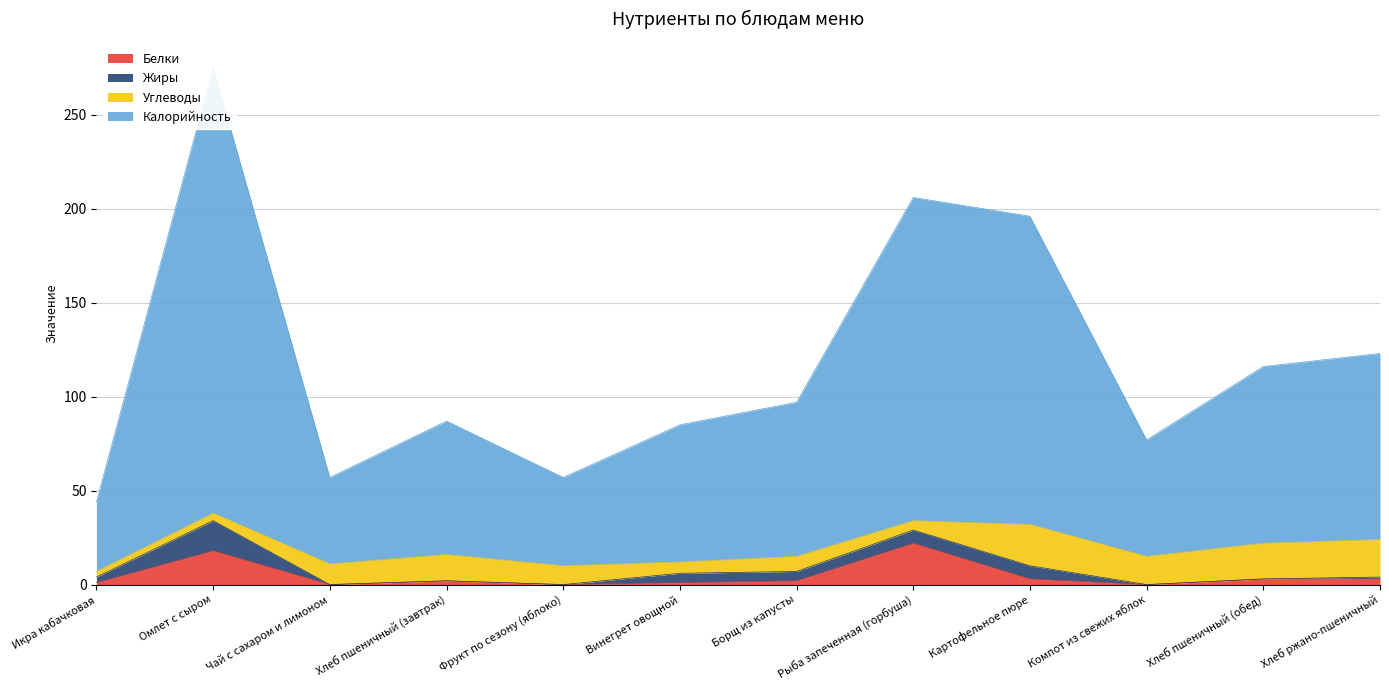

Reading right to left, extract all data points from this chart.

Белки: 3	3	0	3	22	2	1	0	2	0	18	1
Калорийность: 123	116	77	196	206	97	85	57	87	57	275	44